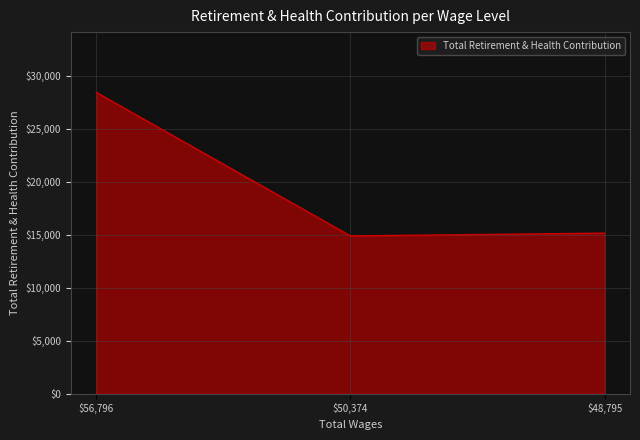

What is the smallest value displayed?

14885